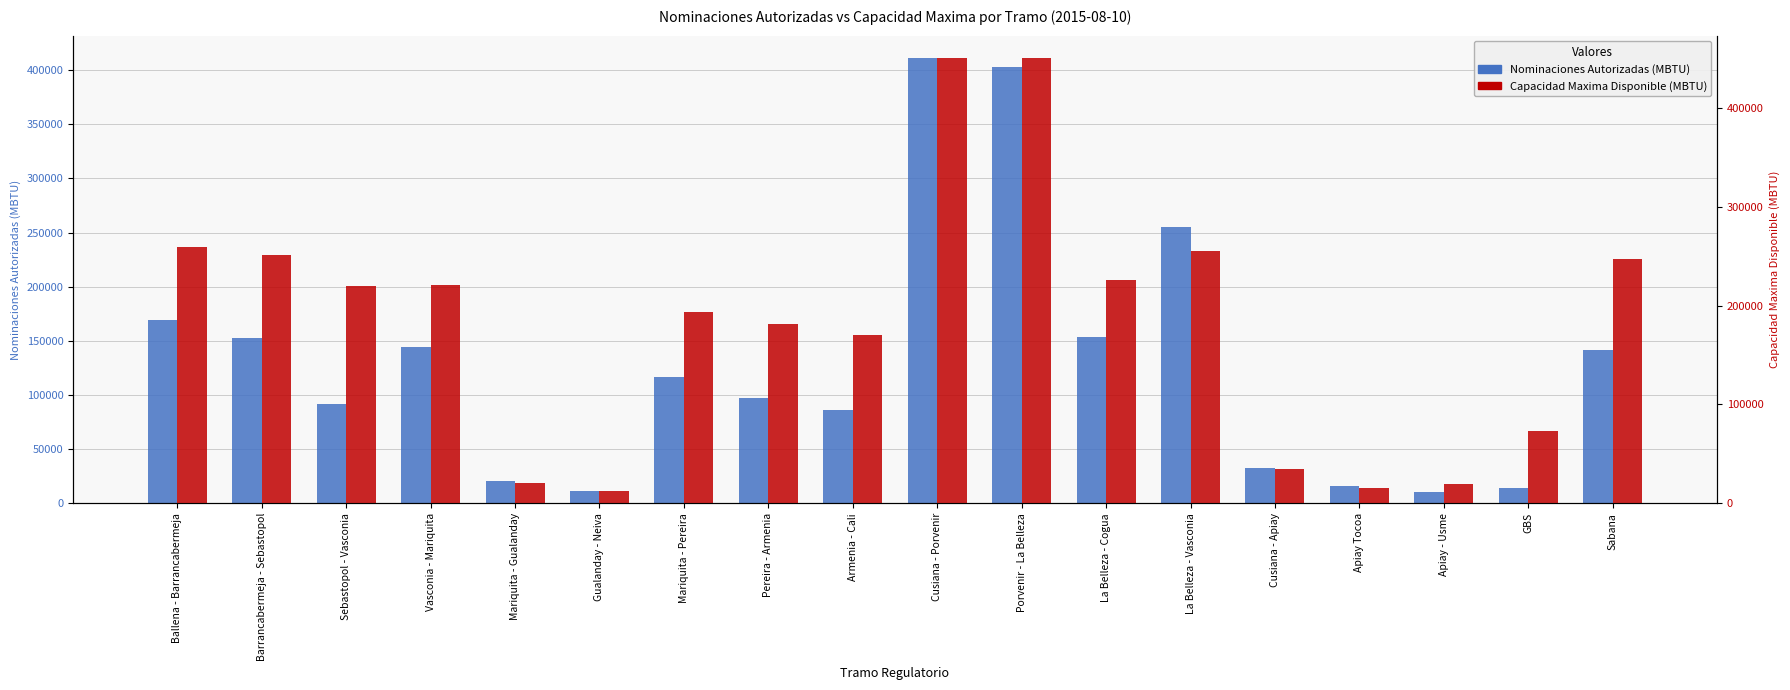

List the labels in order of Capacidad Maxima Disponible (MBTU) value, smallest first.

Gualanday - Neiva, Apiay Tocoa, Apiay - Usme, Mariquita - Gualanday, Cusiana - Apiay, GBS, Armenia - Cali, Pereira - Armenia, Mariquita - Pereira, Sebastopol - Vasconia, Vasconia - Mariquita, La Belleza - Cogua, Sabana, Barrancabermeja - Sebastopol, La Belleza - Vasconia, Ballena - Barrancabermeja, Cusiana - Porvenir, Porvenir - La Belleza